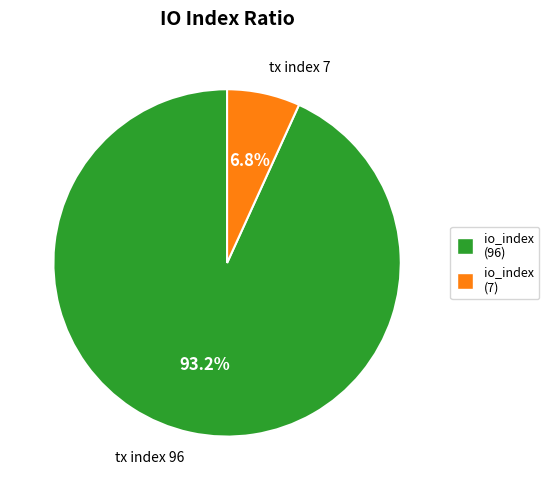

How many slices are in this pie chart?

2